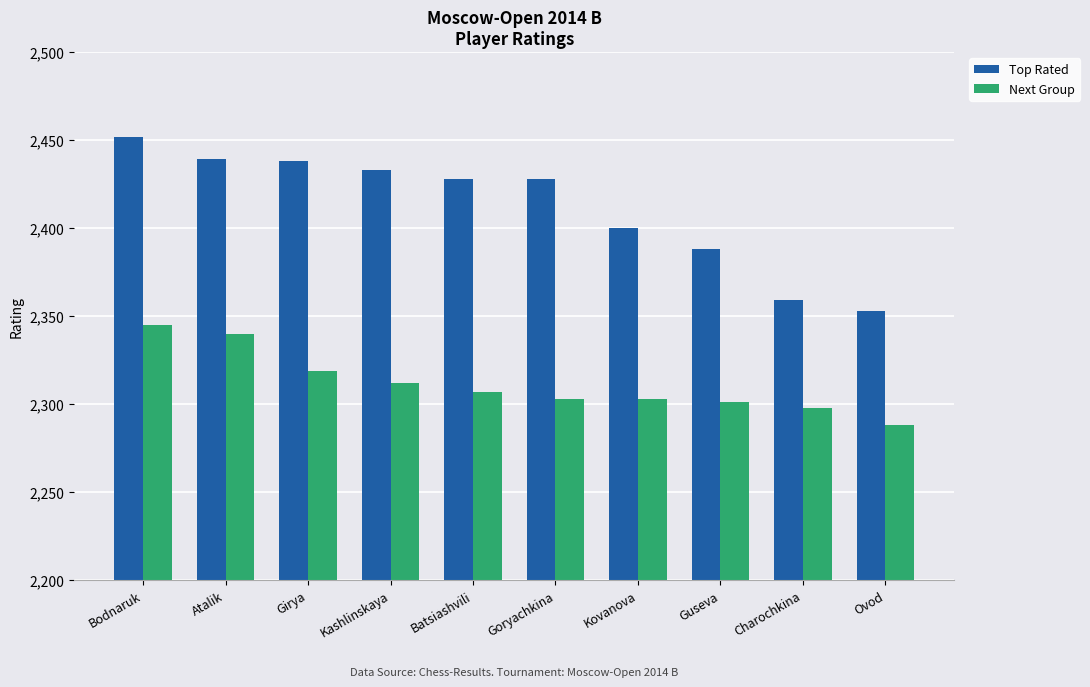

What is the approximate value of Next Group at Goryachkina, to the nearest 10?

2300